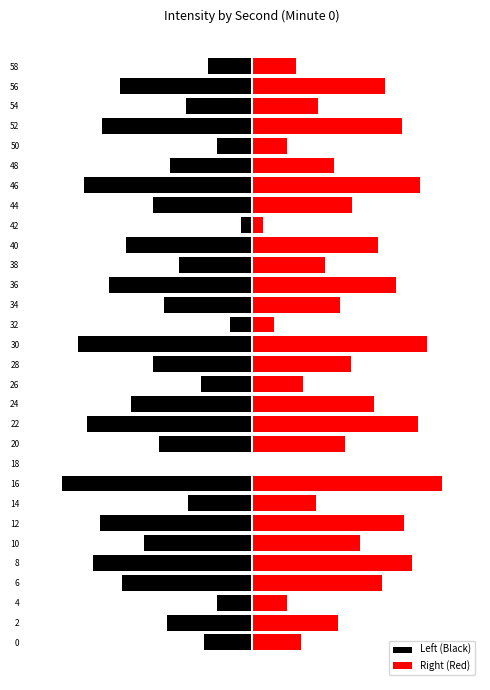

What is the maximum value shown in the chart?

10.0